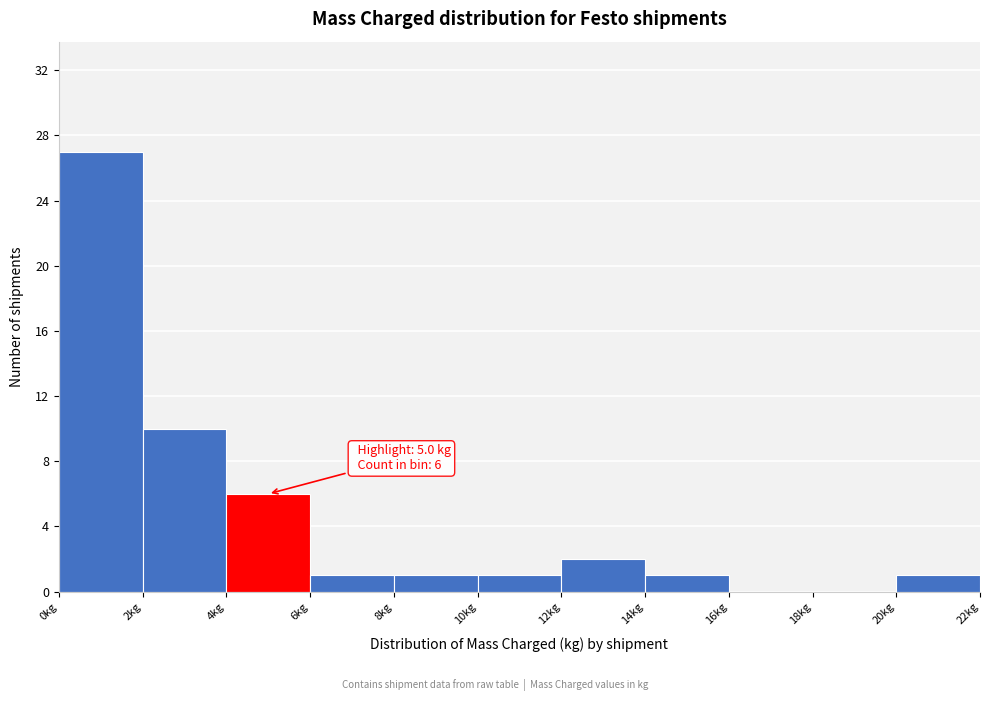

Which range on the x-axis has the tallest bar?

0 to 2